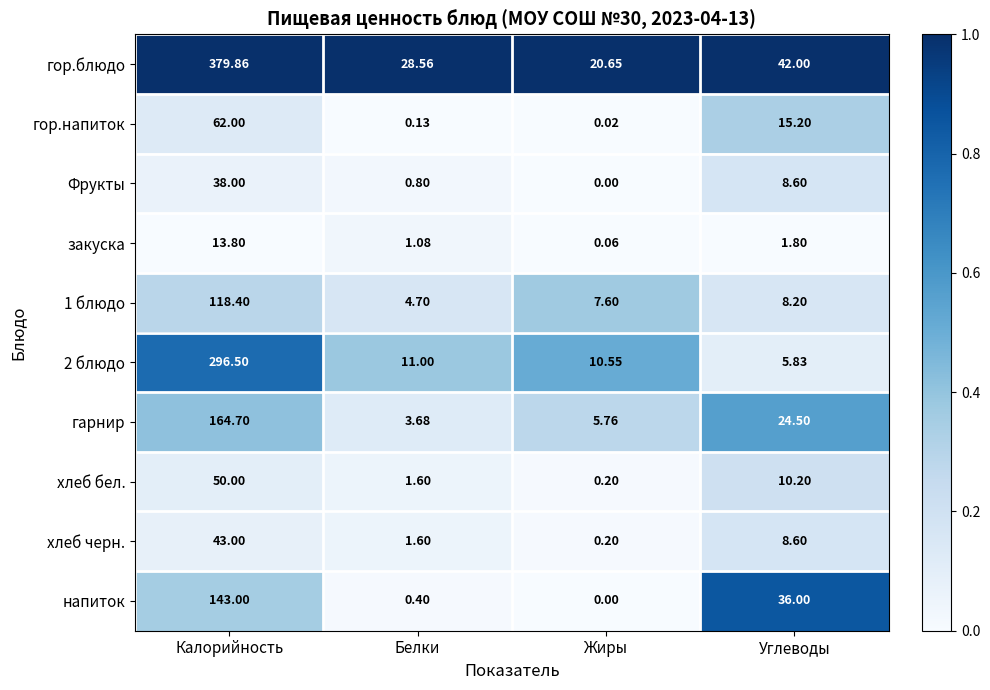

List the labels in order of 2 блюдо value, smallest first.

Углеводы, Жиры, Белки, Калорийность